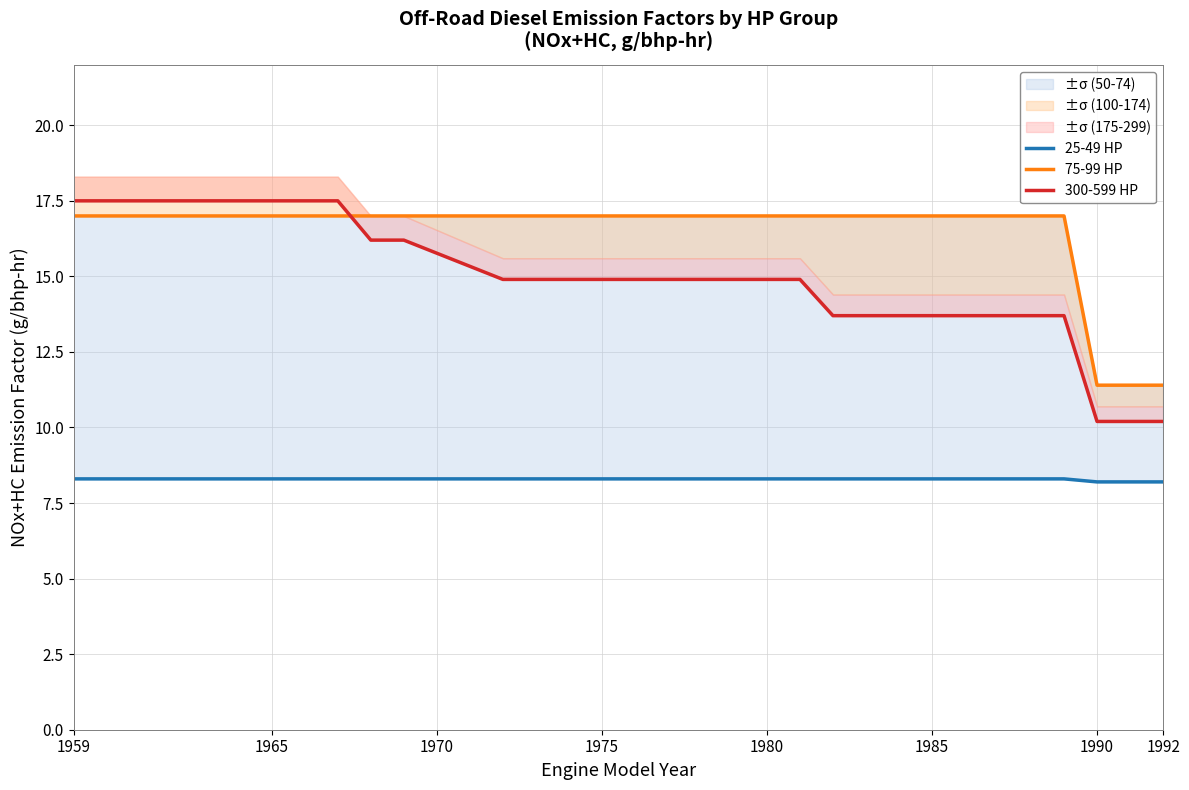

True or false: 25-49 HP and 300-599 HP intersect in this chart.

False